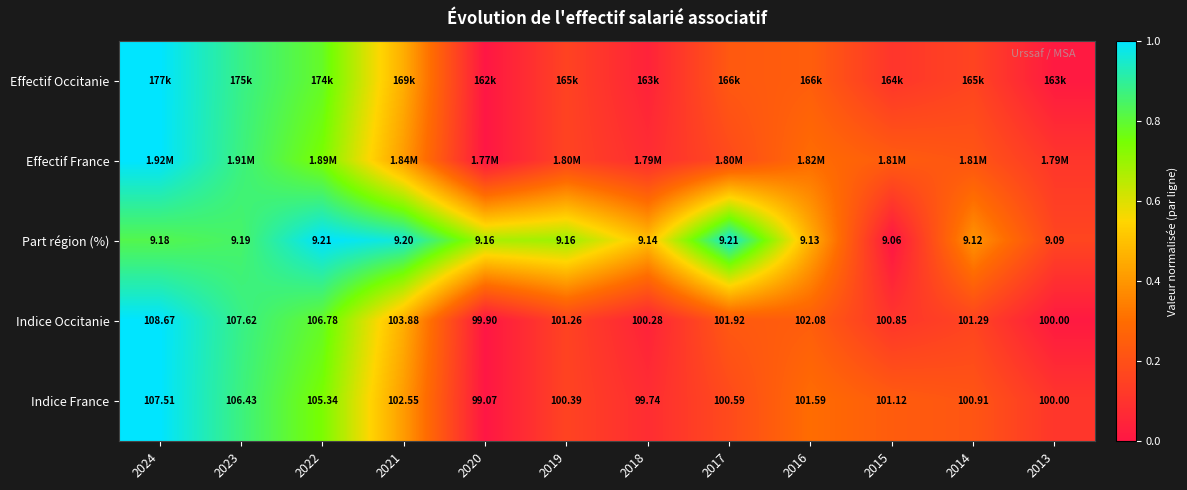

List the labels in order of Part région (%) value, largest first.

2022, 2017, 2021, 2023, 2024, 2019, 2020, 2018, 2016, 2014, 2013, 2015